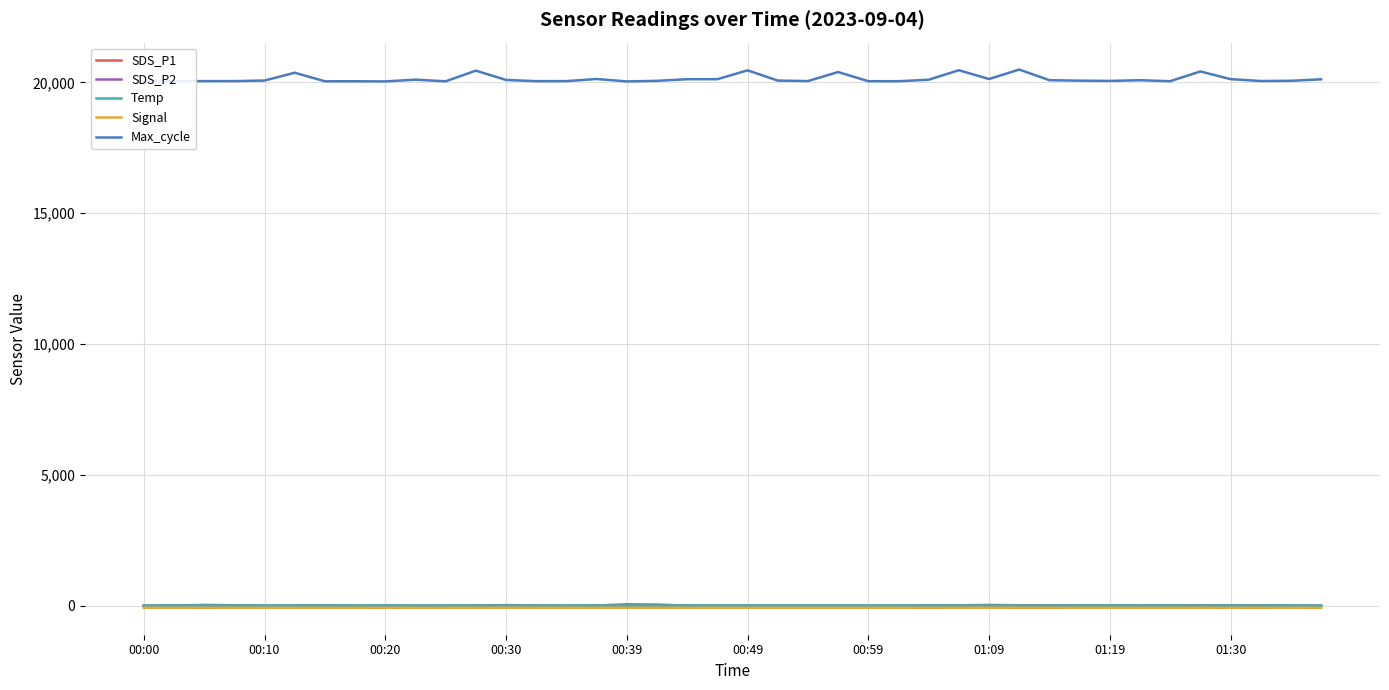

Which series has the largest range (max minus min)?

Max_cycle